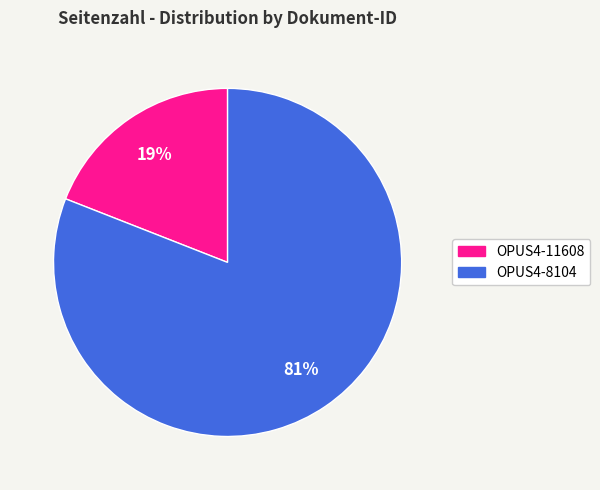

Which slice is the smallest?

OPUS4-11608